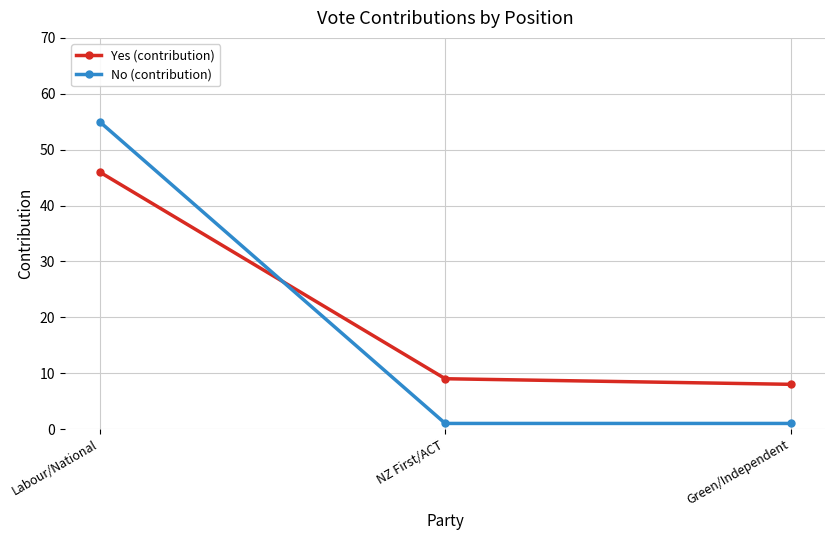

At which category is the sum across all series the highest?

Labour/National